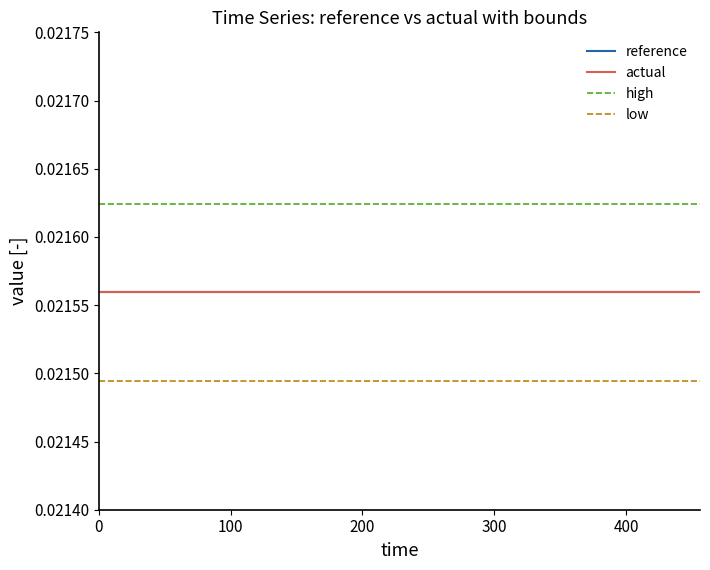

True or false: reference and high cross at least once.

False